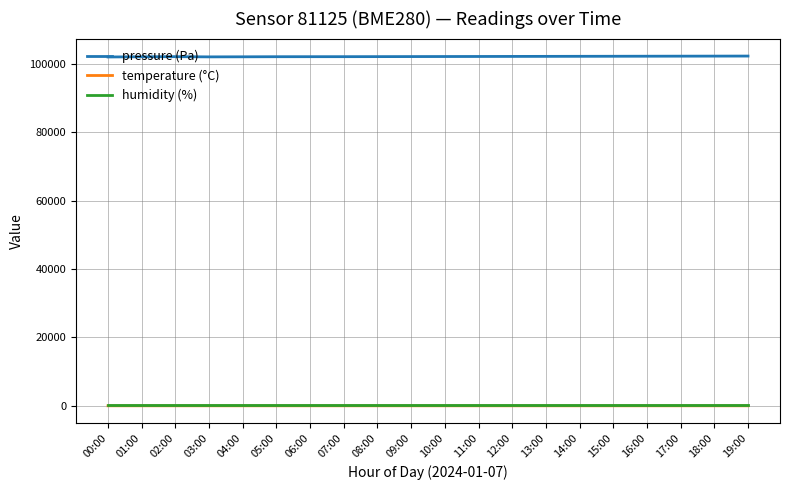

What is the difference between the highest and lowest values at 19:00?

102264.2